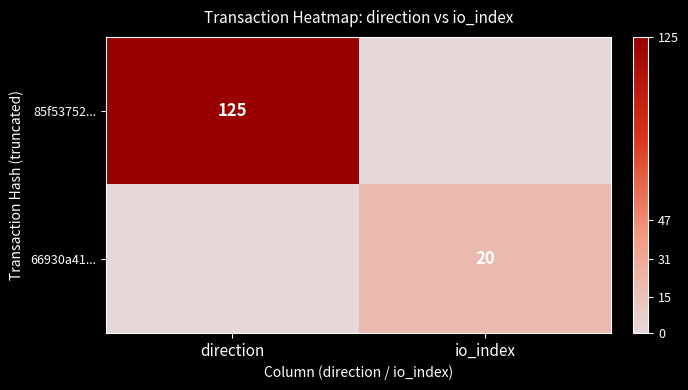

What is the spread (max minus min) of values at direction?

125